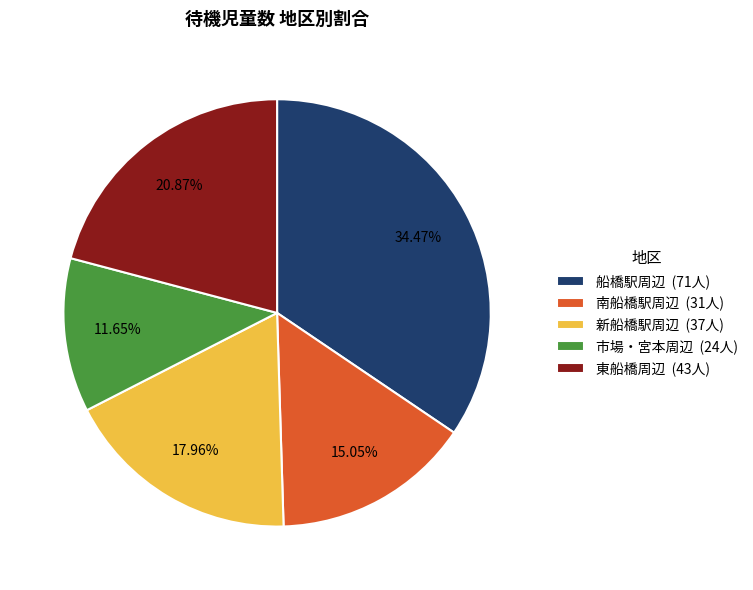

To the nearest percent, what is the average slice percentage?

20%